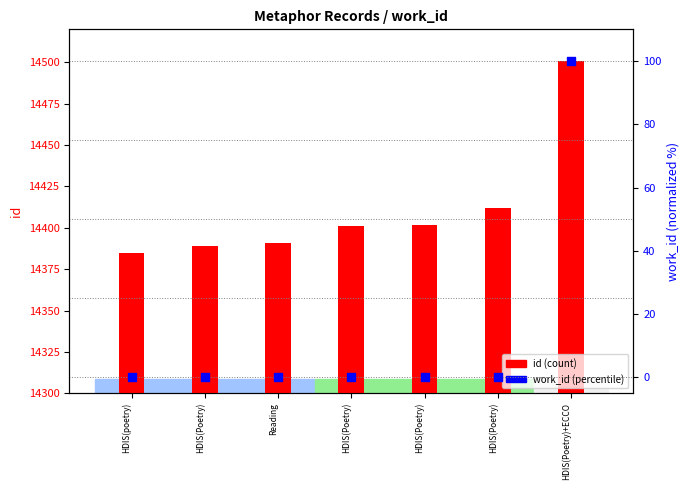

Which series reaches the maximum Y coordinate?

id (count)